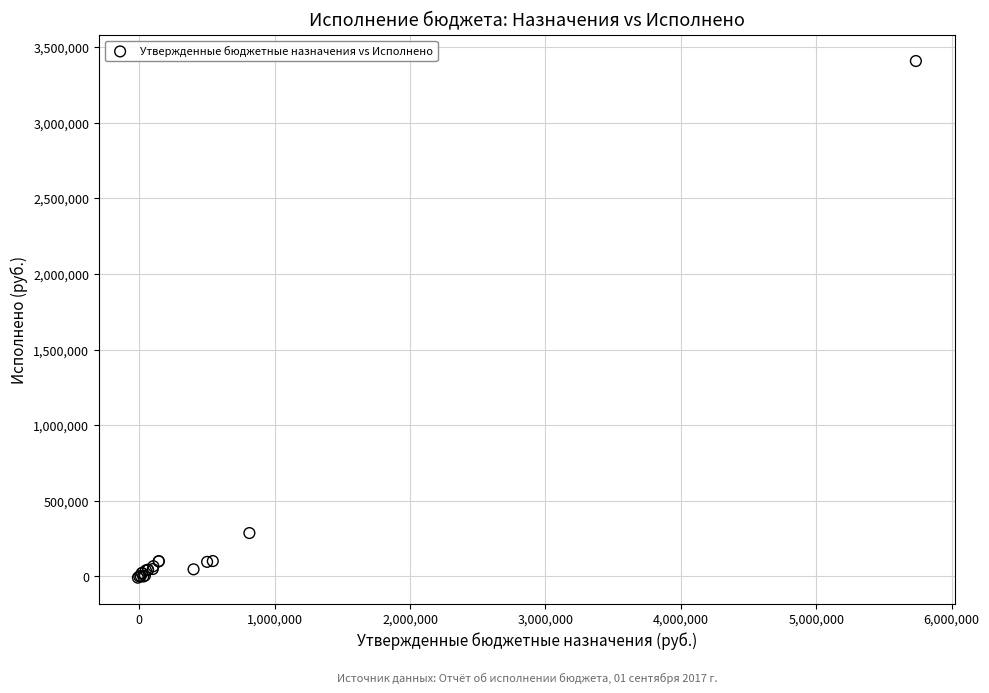

What Y value in the scatter plot is closest to 1699739?

287117.4